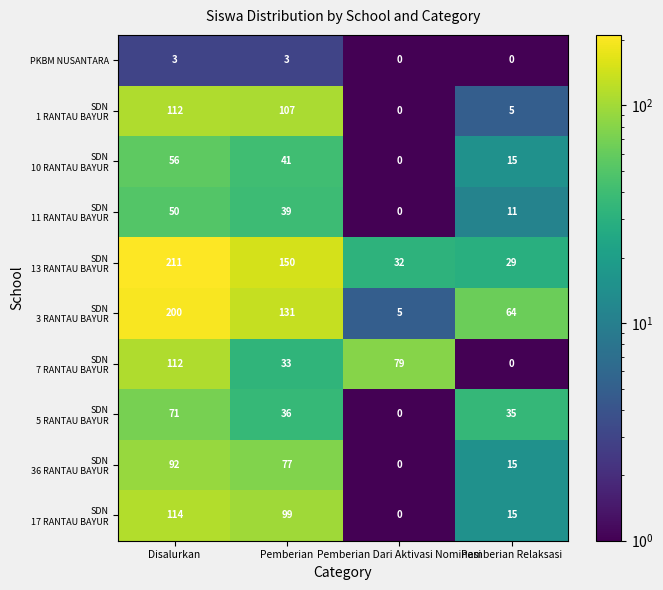

What is the difference between the maximum and second lowest values in the PKBM NUSANTARA series?

3